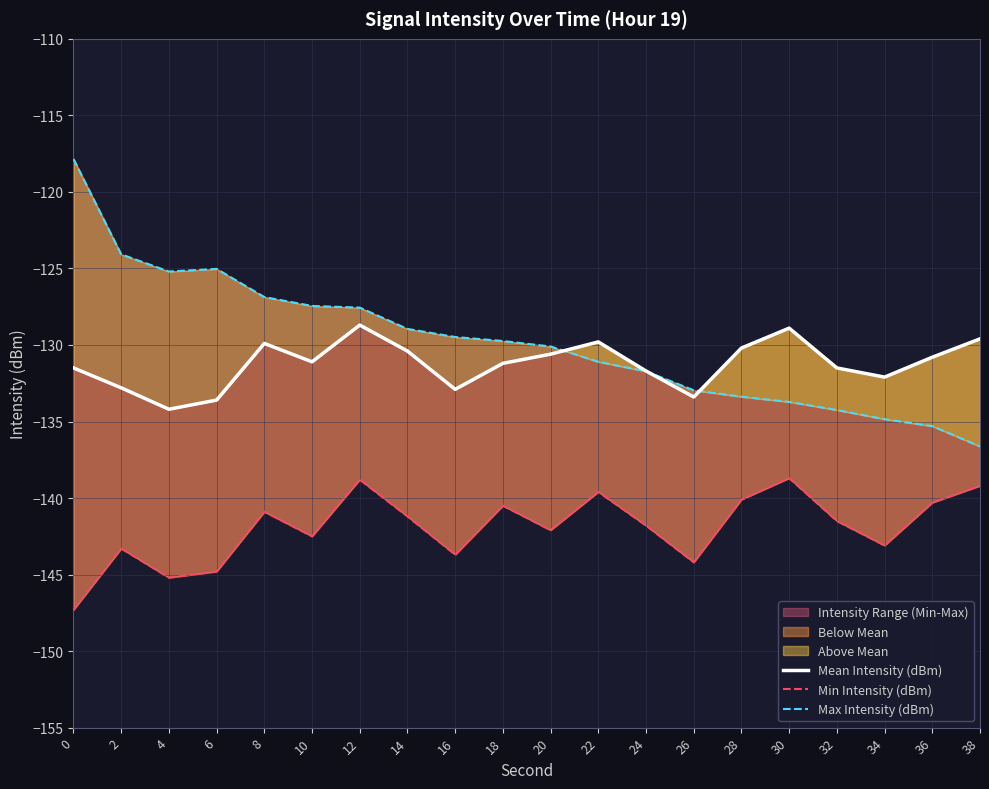

Reading left to right, what are all the values shown in this chart?

Mean Intensity (dBm): 0=-131.5	2=-132.8	4=-134.2	6=-133.6	8=-129.9	10=-131.1	12=-128.7	14=-130.4	16=-132.9	18=-131.2	20=-130.6	22=-129.8	24=-131.7	26=-133.4	28=-130.2	30=-128.9	32=-131.5	34=-132.1	36=-130.8	38=-129.6
Min Intensity (dBm): 0=-147.3	2=-143.3	4=-145.2	6=-144.8	8=-140.9	10=-142.5	12=-138.8	14=-141.2	16=-143.7	18=-140.5	20=-142.1	22=-139.6	24=-141.8	26=-144.2	28=-140.1	30=-138.7	32=-141.5	34=-143.1	36=-140.3	38=-139.2
Max Intensity (dBm): 0=-117.8	2=-124.1	4=-125.2	6=-125.0	8=-126.9	10=-127.5	12=-127.6	14=-128.9	16=-129.5	18=-129.7	20=-130.1	22=-131.1	24=-131.7	26=-133.0	28=-133.4	30=-133.7	32=-134.2	34=-134.8	36=-135.3	38=-136.6